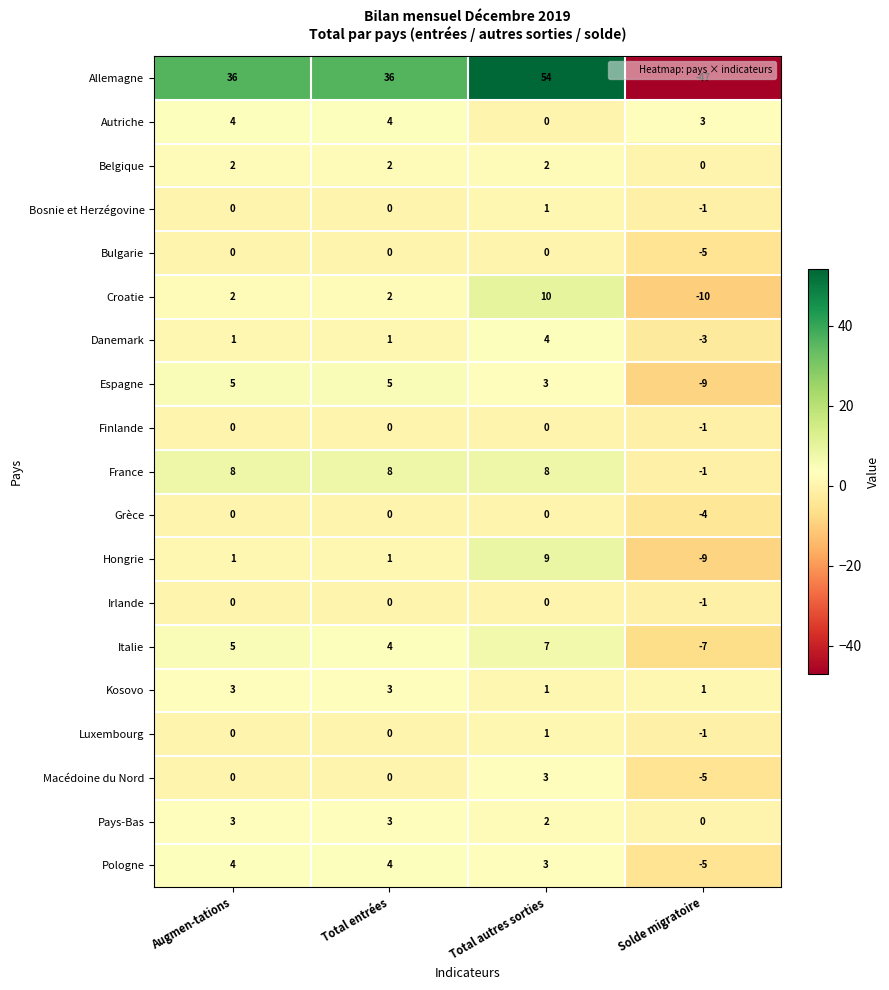

At which category is the sum across all series the highest?

Total autres sorties